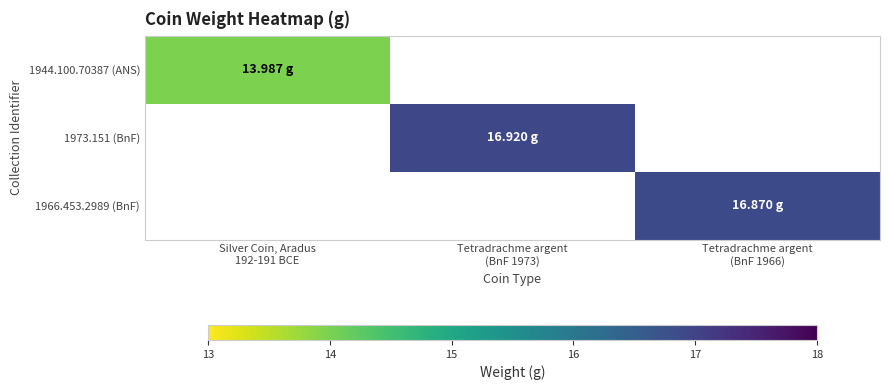

List the labels in order of 1973.151 (BnF) value, smallest first.

Silver Coin, Aradus 192-191 BCE, Tetradrachme argent (BnF 1973), Tetradrachme argent (BnF 1966)